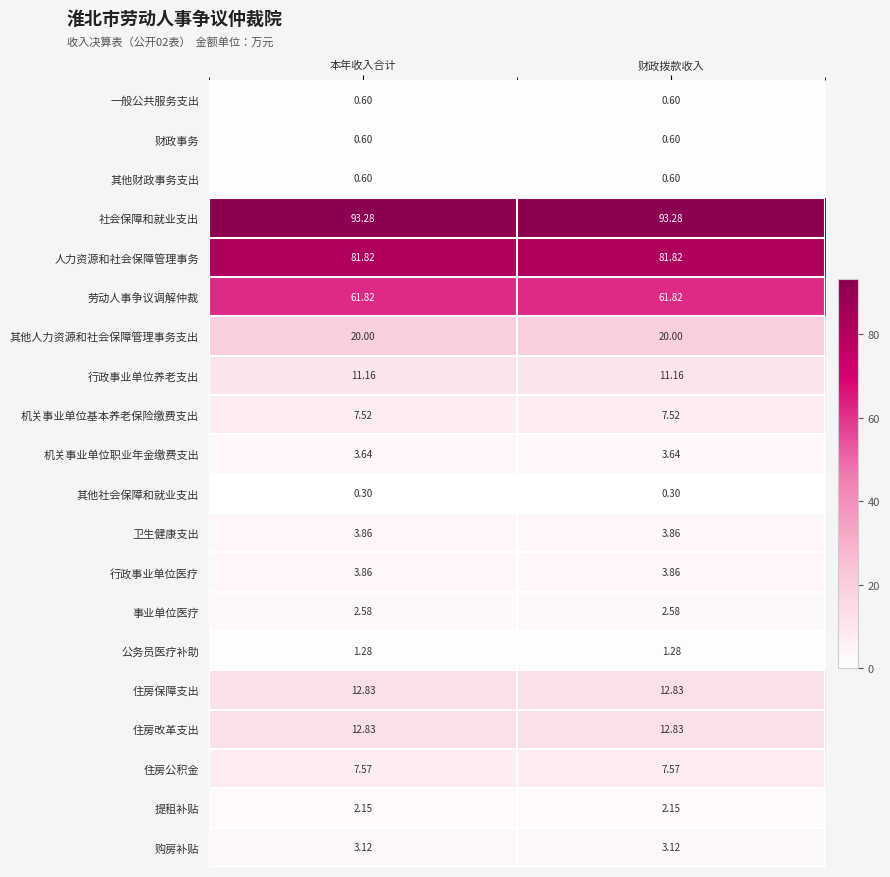

Which series has the largest total across all categories?

社会保障和就业支出